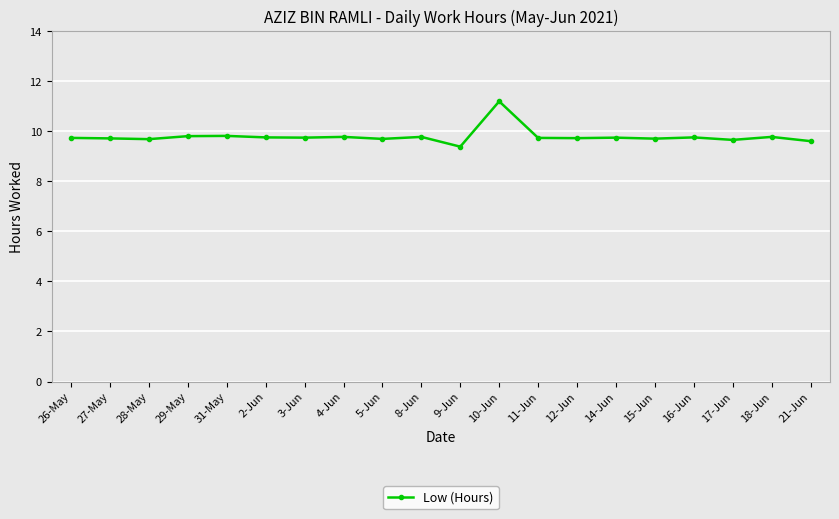

The value at 8-Jun is 9.8. True or false?

True